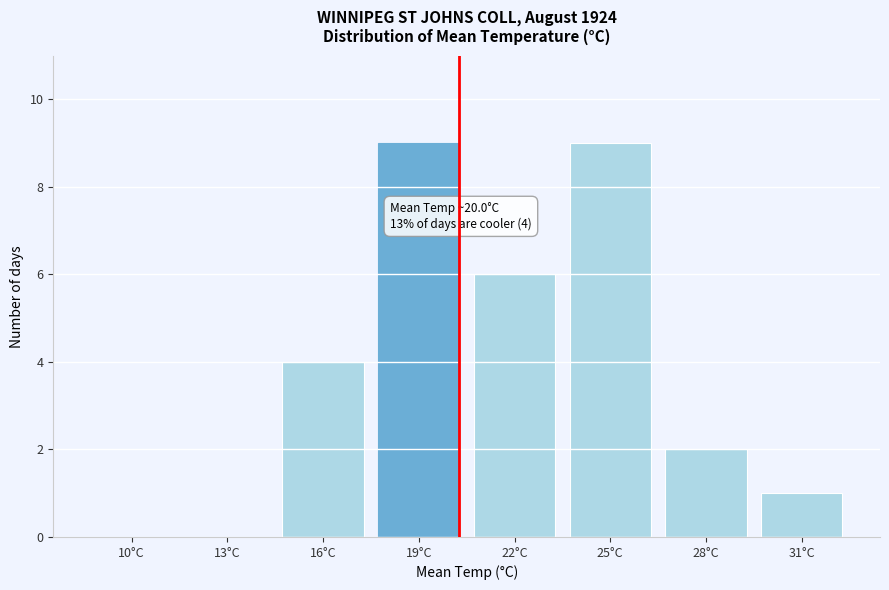

Reading right to left, transcribe all the data shown in this chart.

31°C=1	28°C=2	25°C=9	22°C=6	19°C=9	16°C=4	13°C=0	10°C=0